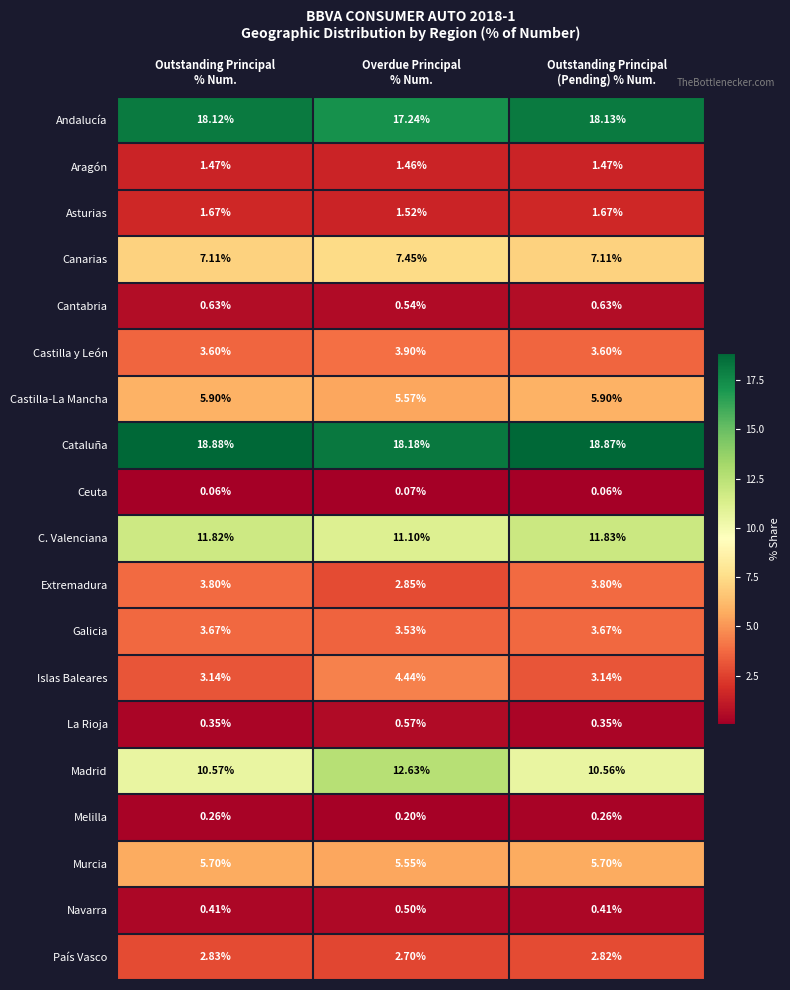

List the series in order of their peak value, lowest first.

Ceuta, Melilla, Navarra, La Rioja, Cantabria, Aragón, Asturias, País Vasco, Galicia, Extremadura, Castilla y León, Islas Baleares, Murcia, Castilla-La Mancha, Canarias, C. Valenciana, Madrid, Andalucía, Cataluña